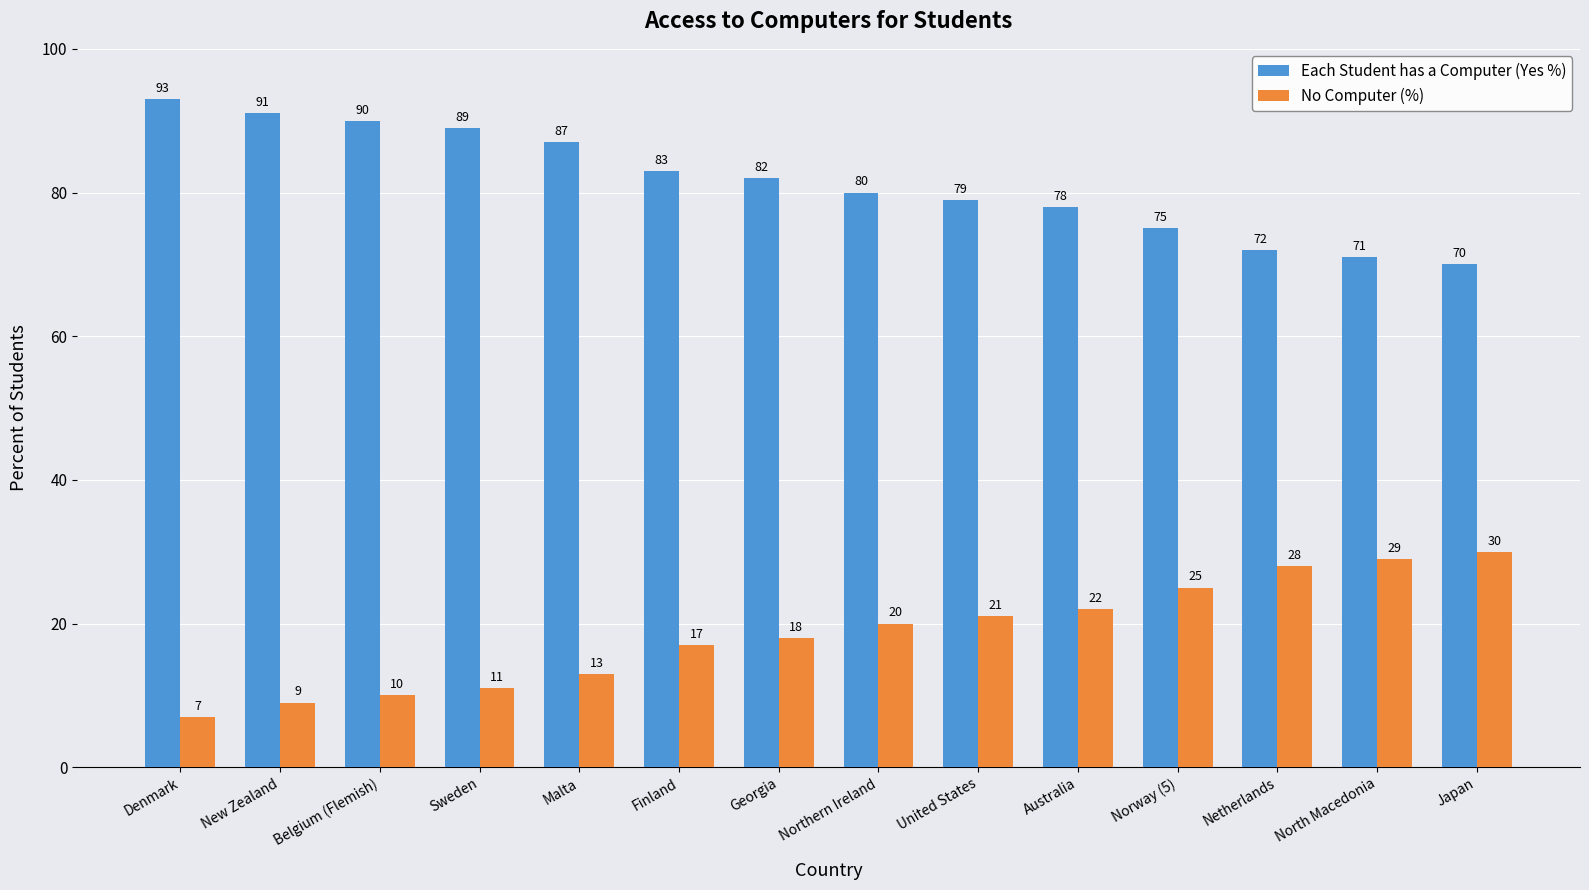

How many categories are shown in the chart?

14